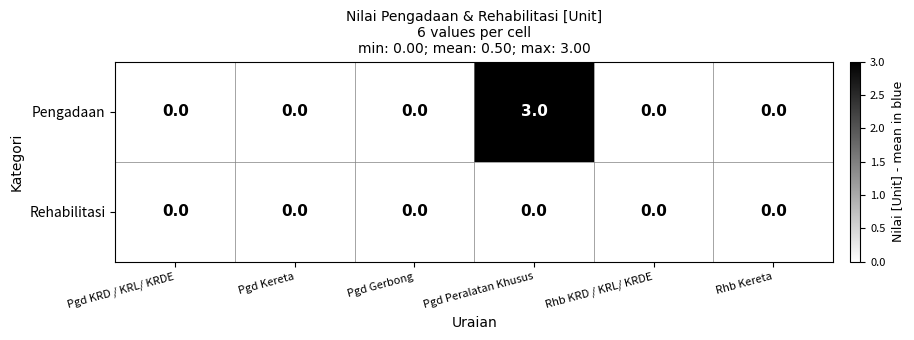

What is the total value across all series at Pgd Peralatan Khusus?

3